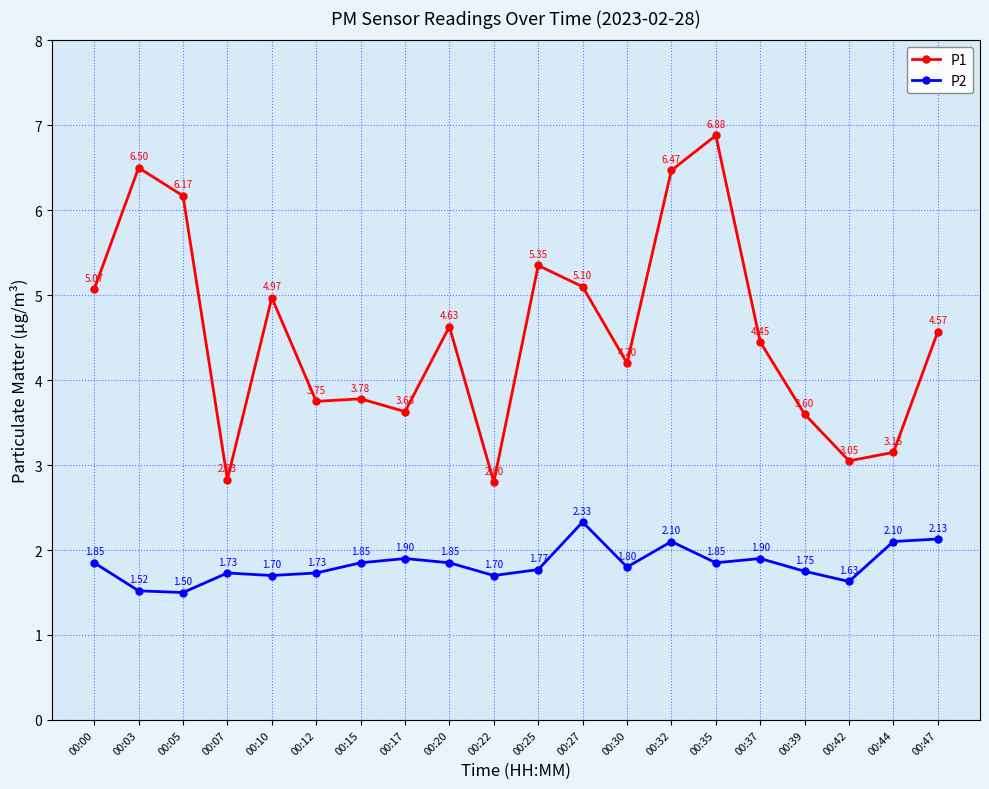

True or false: P1 and P2 cross at least once.

False